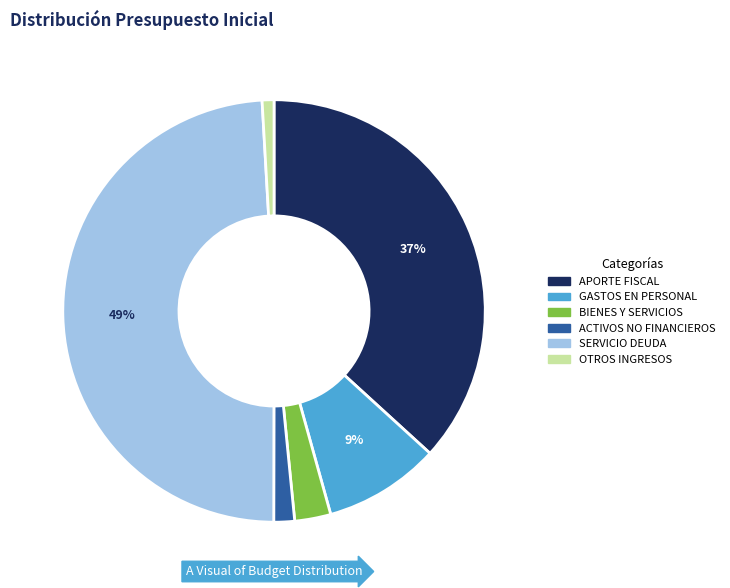

Is it true that BIENES Y SERVICIOS is 16% of the pie?

False